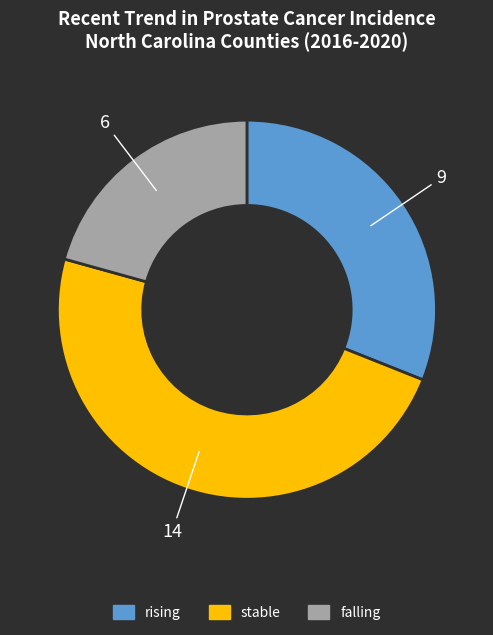

Which category has the smallest portion of the pie?

falling